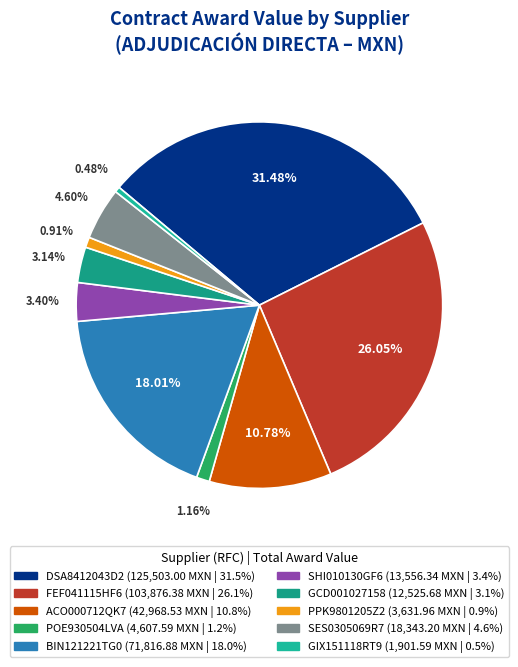

True or false: BIN121221TG0 accounts for 5% of the total.

False